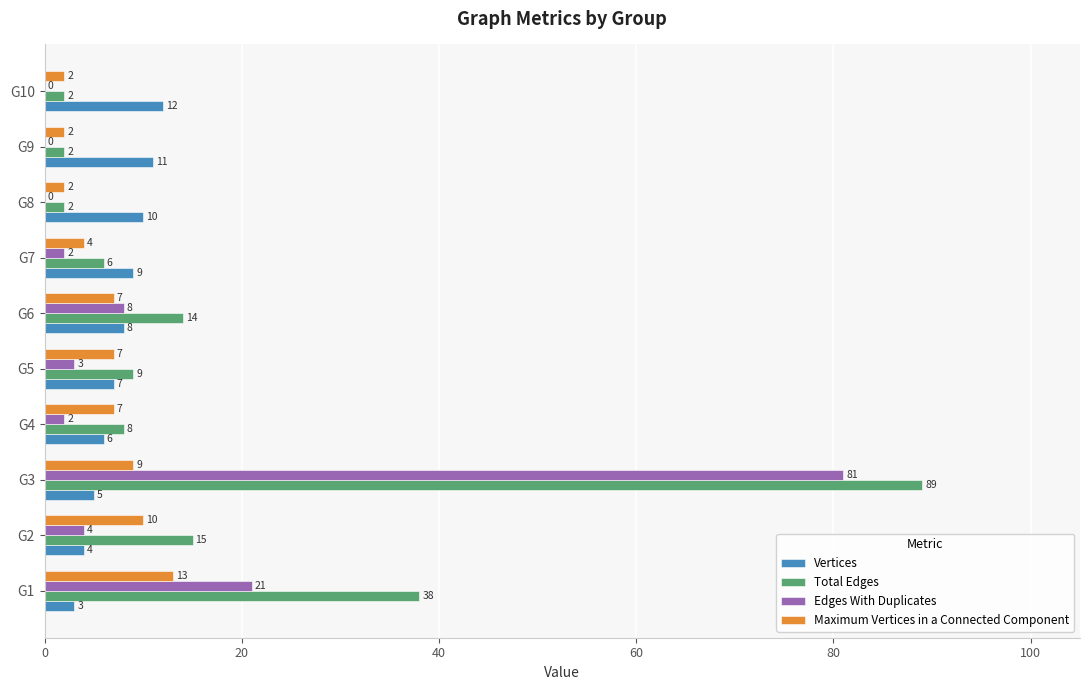

What is the sum of the Edges With Duplicates values at G5 and G3?

84